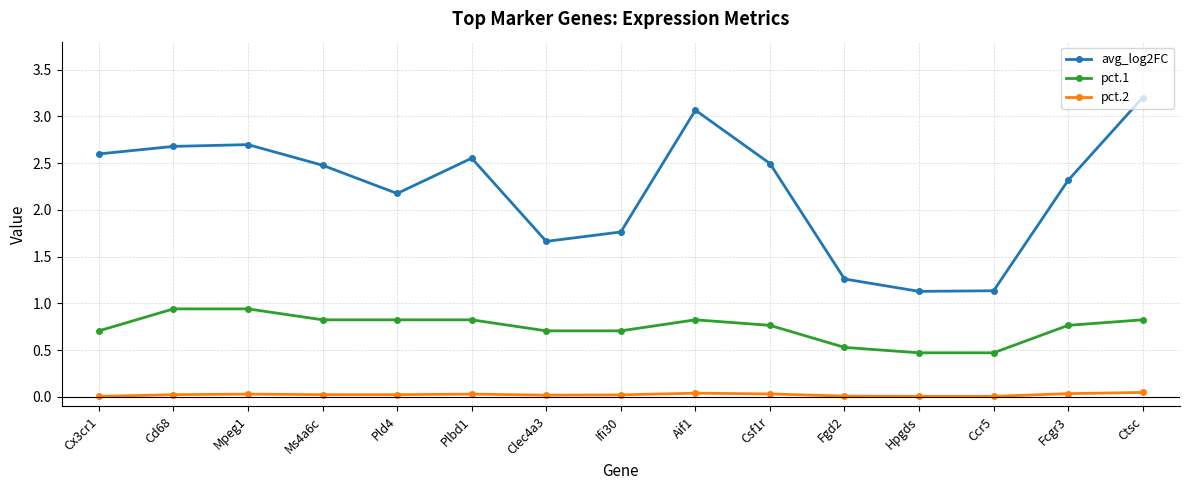

Rank the series by their maximum value, from lowest to highest.

pct.2, pct.1, avg_log2FC